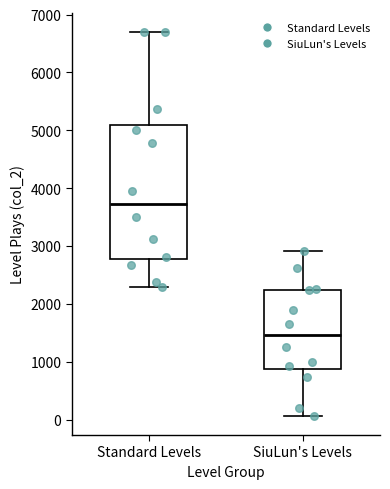

Reading left to right, transcribe this box plot: for each box, give where its median line is, the range the box spans, and where its two whiskers end, as read against the y-axis. The values are not printed on the chart, so give them approximately, as read against the axis.

Standard Levels: median 3700, box 2800 to 5100, whiskers 2300 to 6700
SiuLun's Levels: median 1500, box 900 to 2200, whiskers 100 to 2900